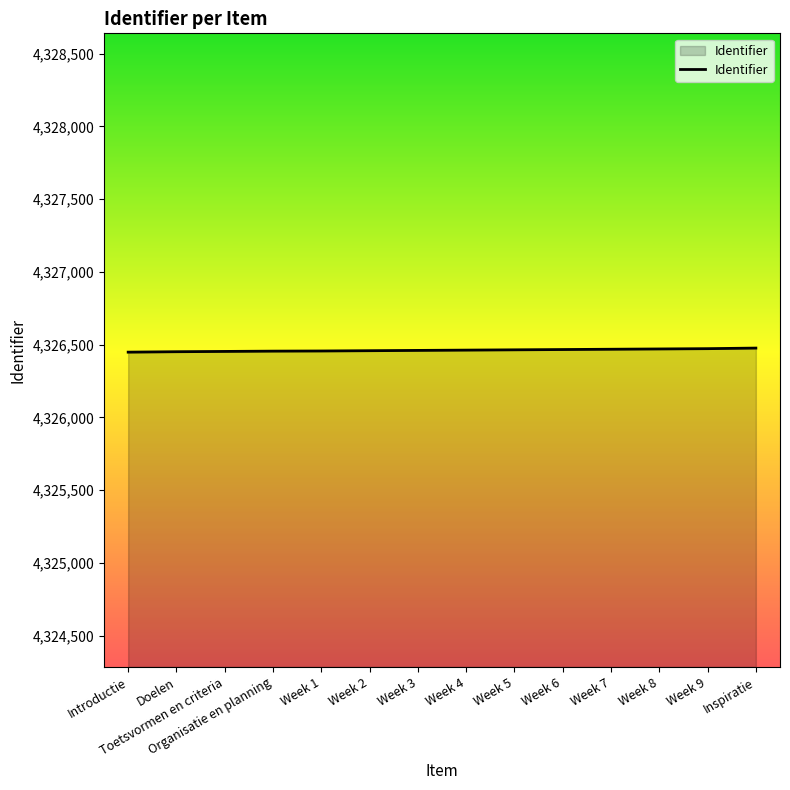

What is the change in value from Week 2 to Week 3?

+2